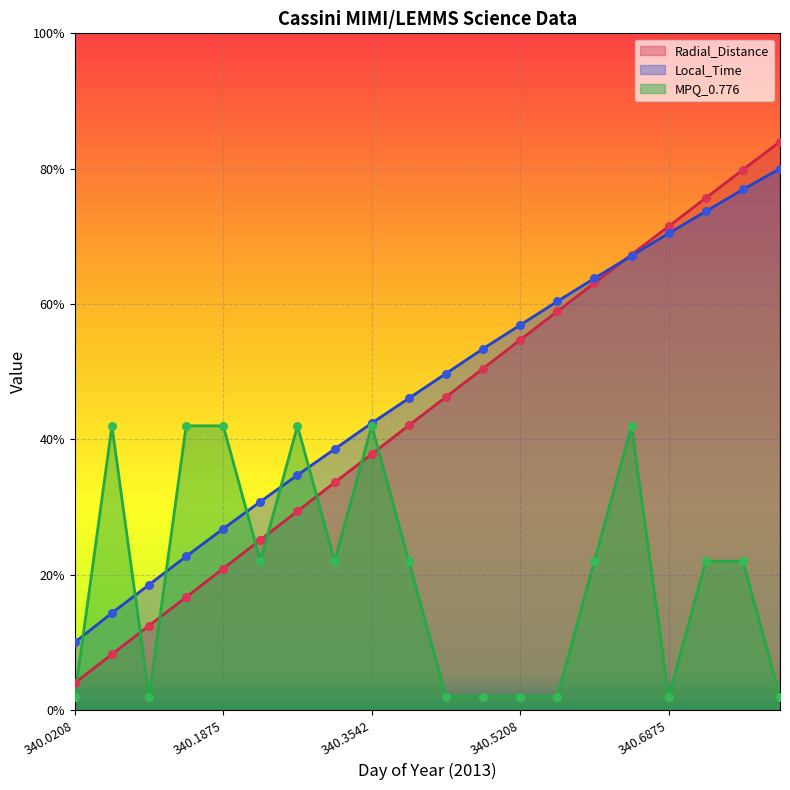

Which series reaches the minimum Y coordinate?

MPQ_0.776